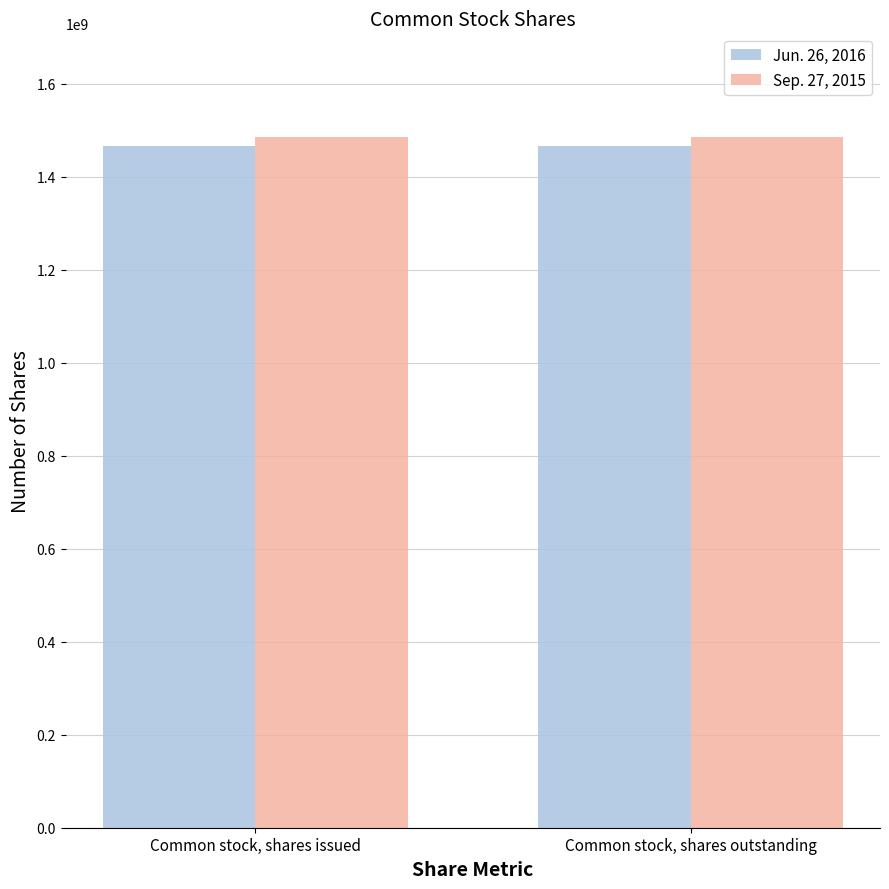

What is the greatest value displayed?

1485100000